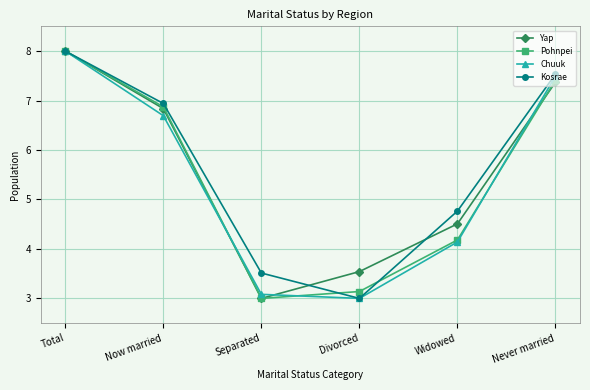

How many lines are shown in the chart?

4